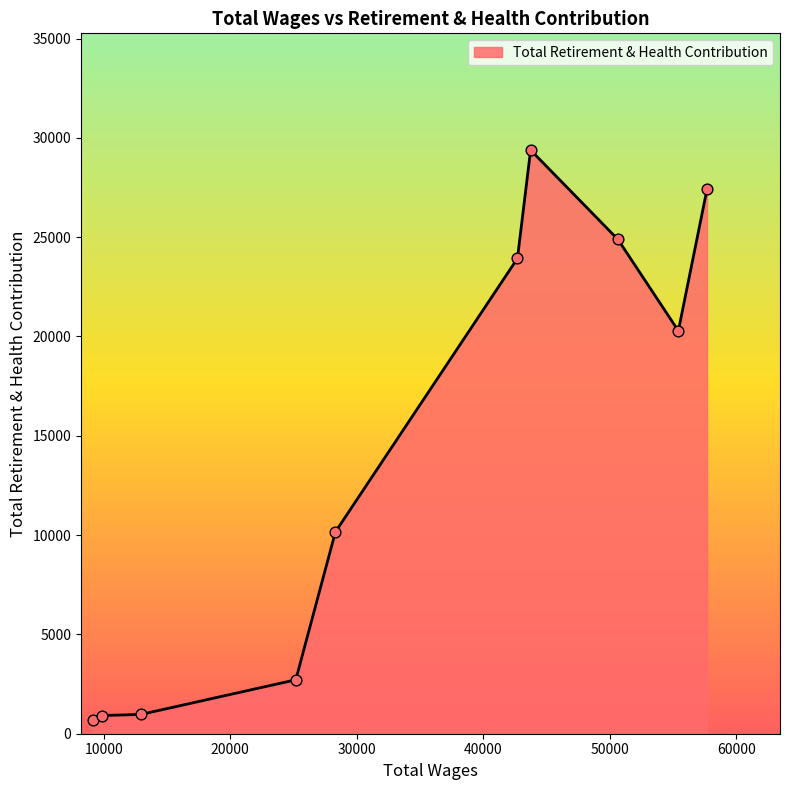

What is the difference between the maximum and minimum values?

28702